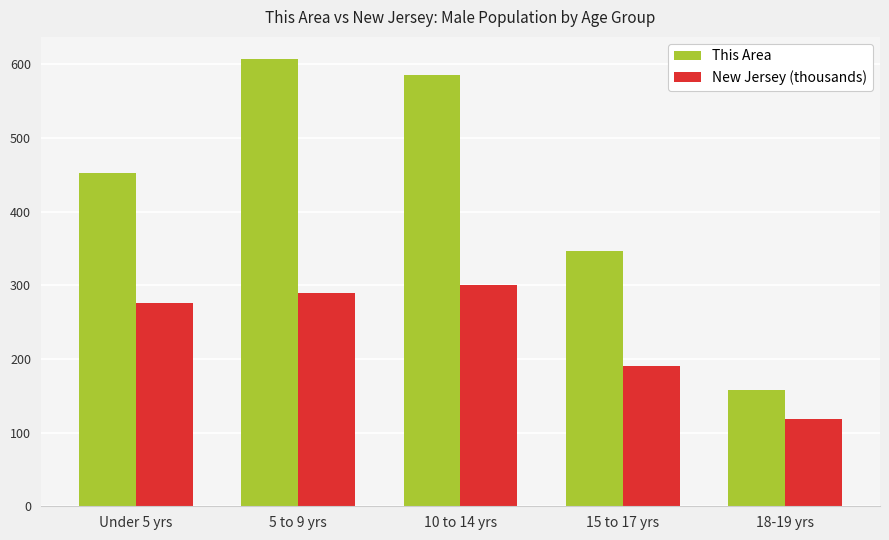

Rank the series at Under 5 yrs from highest to lowest value.

This Area, New Jersey (thousands)